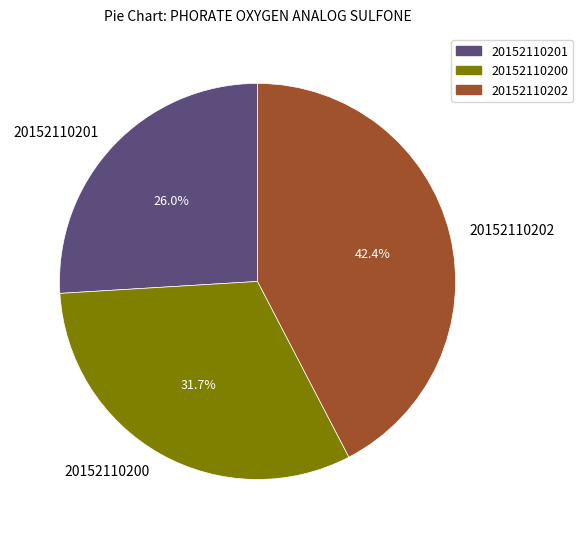

Is there a majority slice in this chart?

No